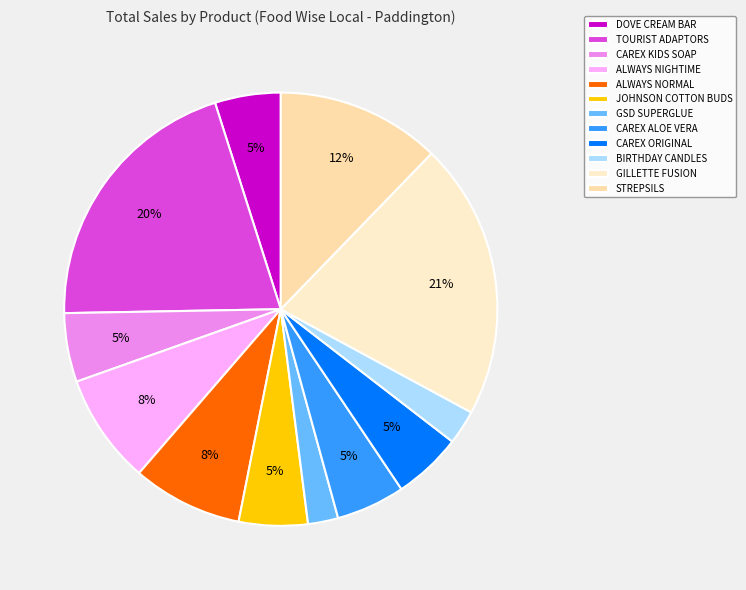

What percentage is NOT represented by CAREX ALOE VERA?

94.9%